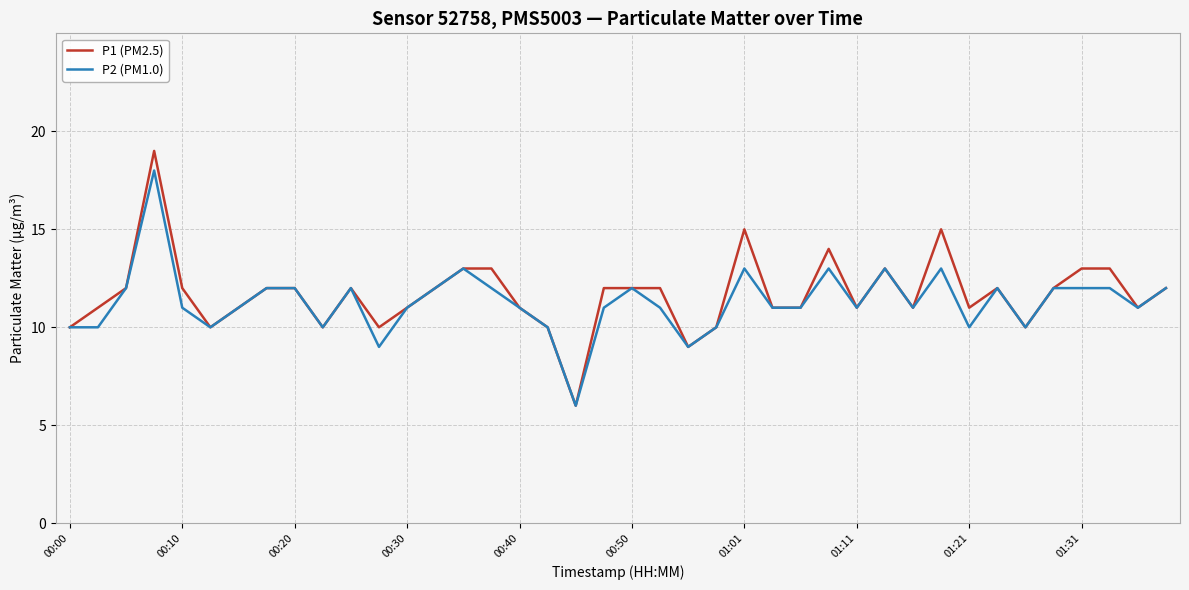

How many series are shown in this chart?

2